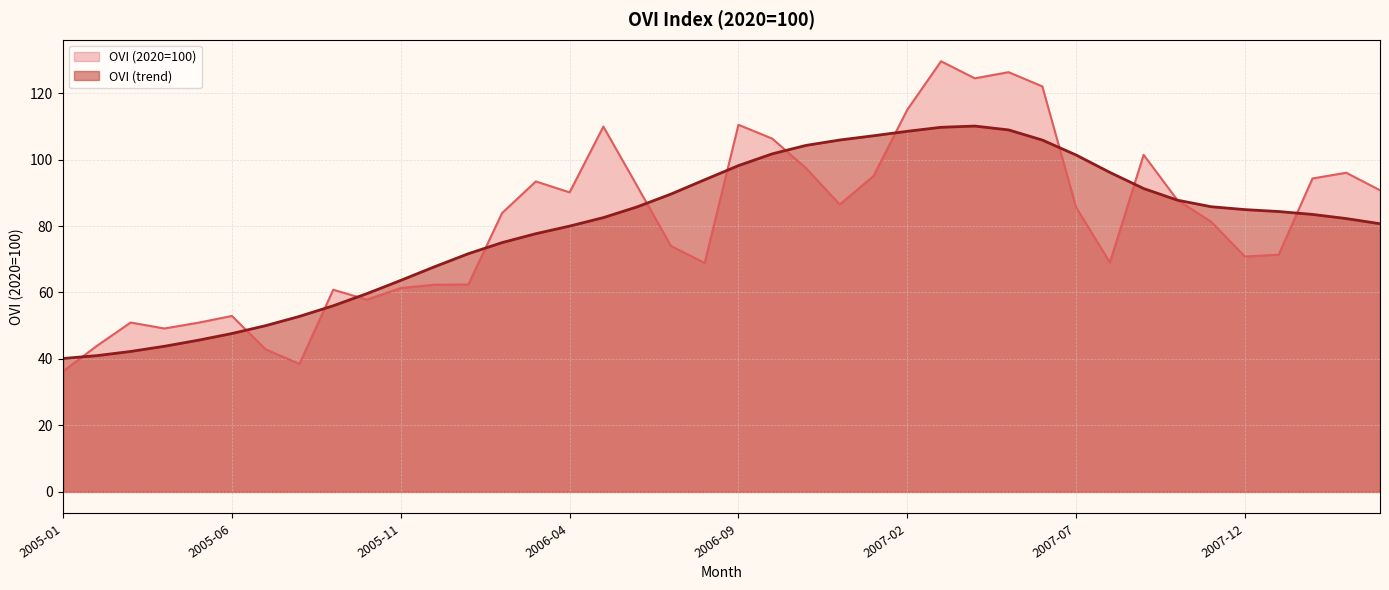

Rank the series by their maximum value, from highest to lowest.

OVI (2020=100), OVI (trend)